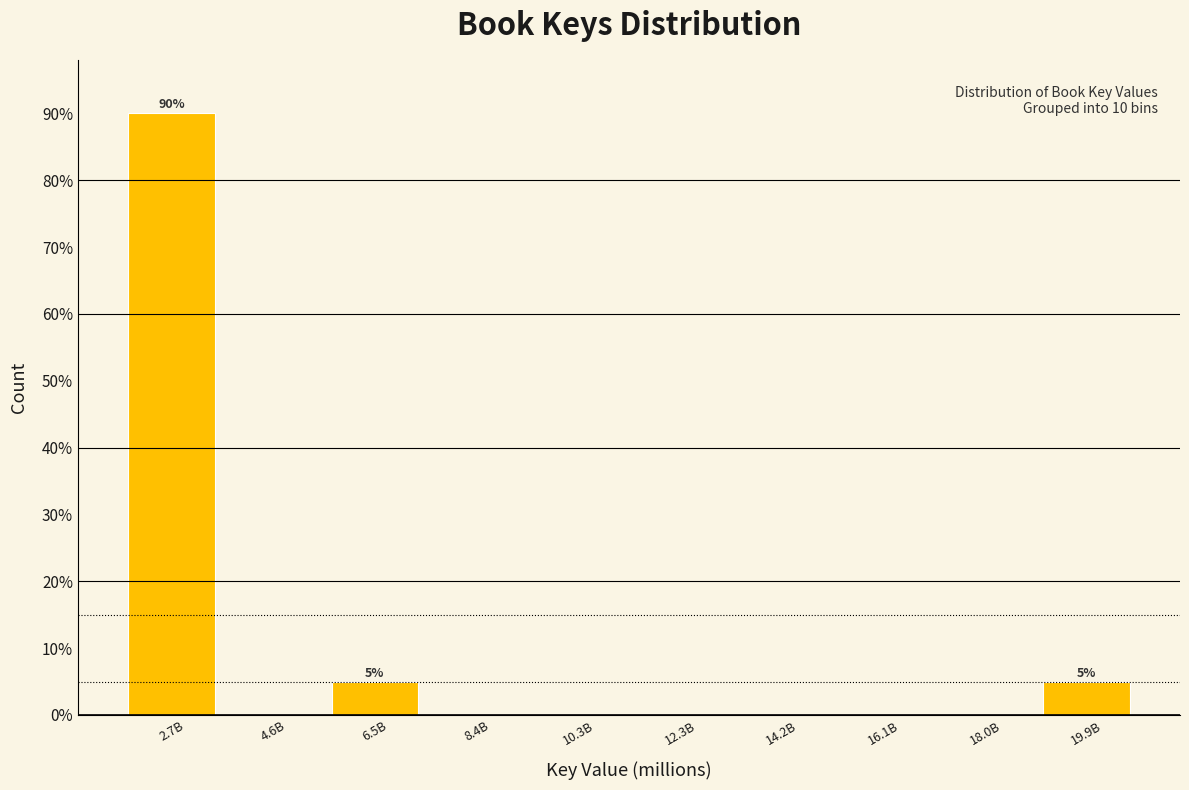

Reading left to right, what are all the values shown in this chart?

2.7B=90	4.6B=0	6.5B=5	8.4B=0	10.3B=0	12.3B=0	14.2B=0	16.1B=0	18.0B=0	19.9B=5